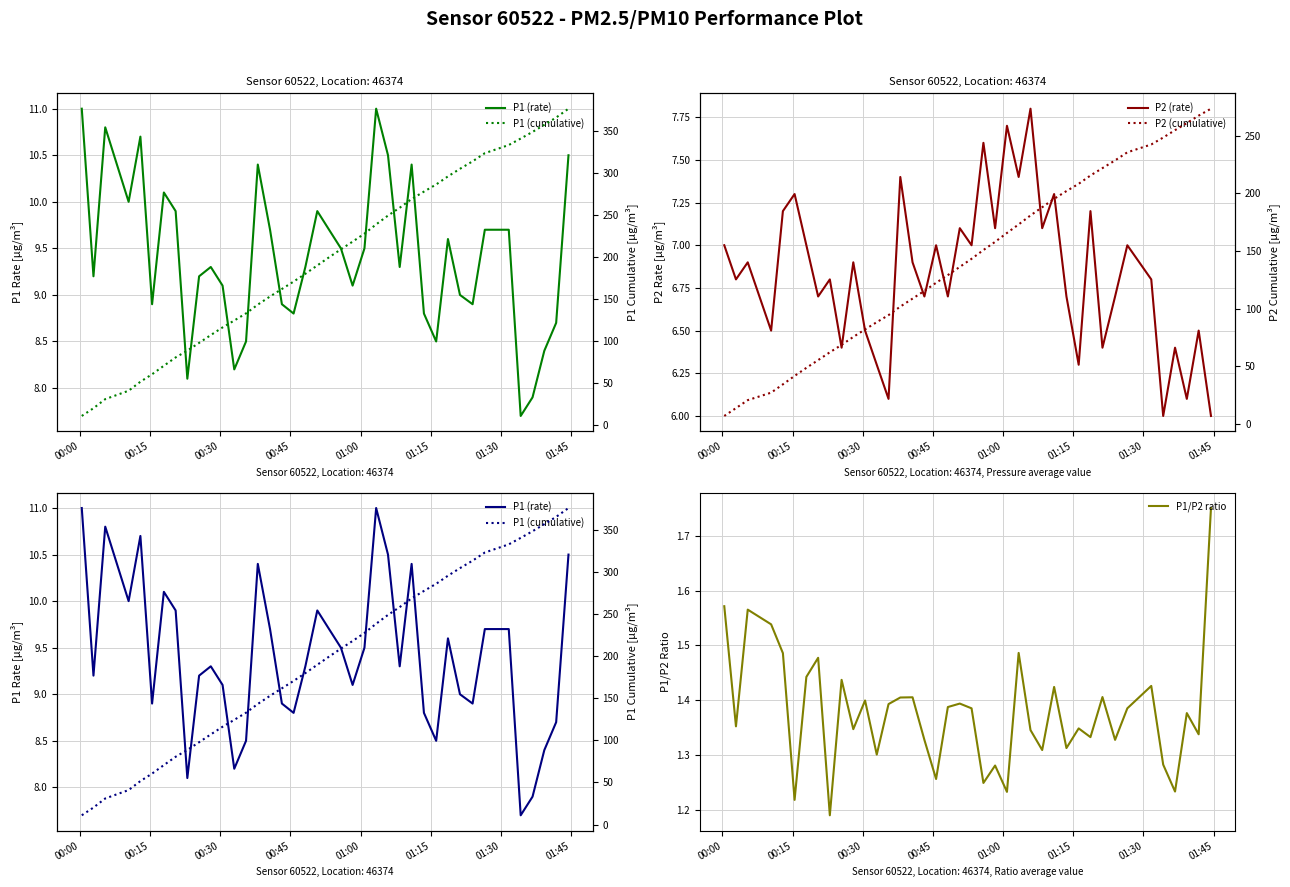

True or false: P1 (cumulative) has a value of 94.1 at 27.

False